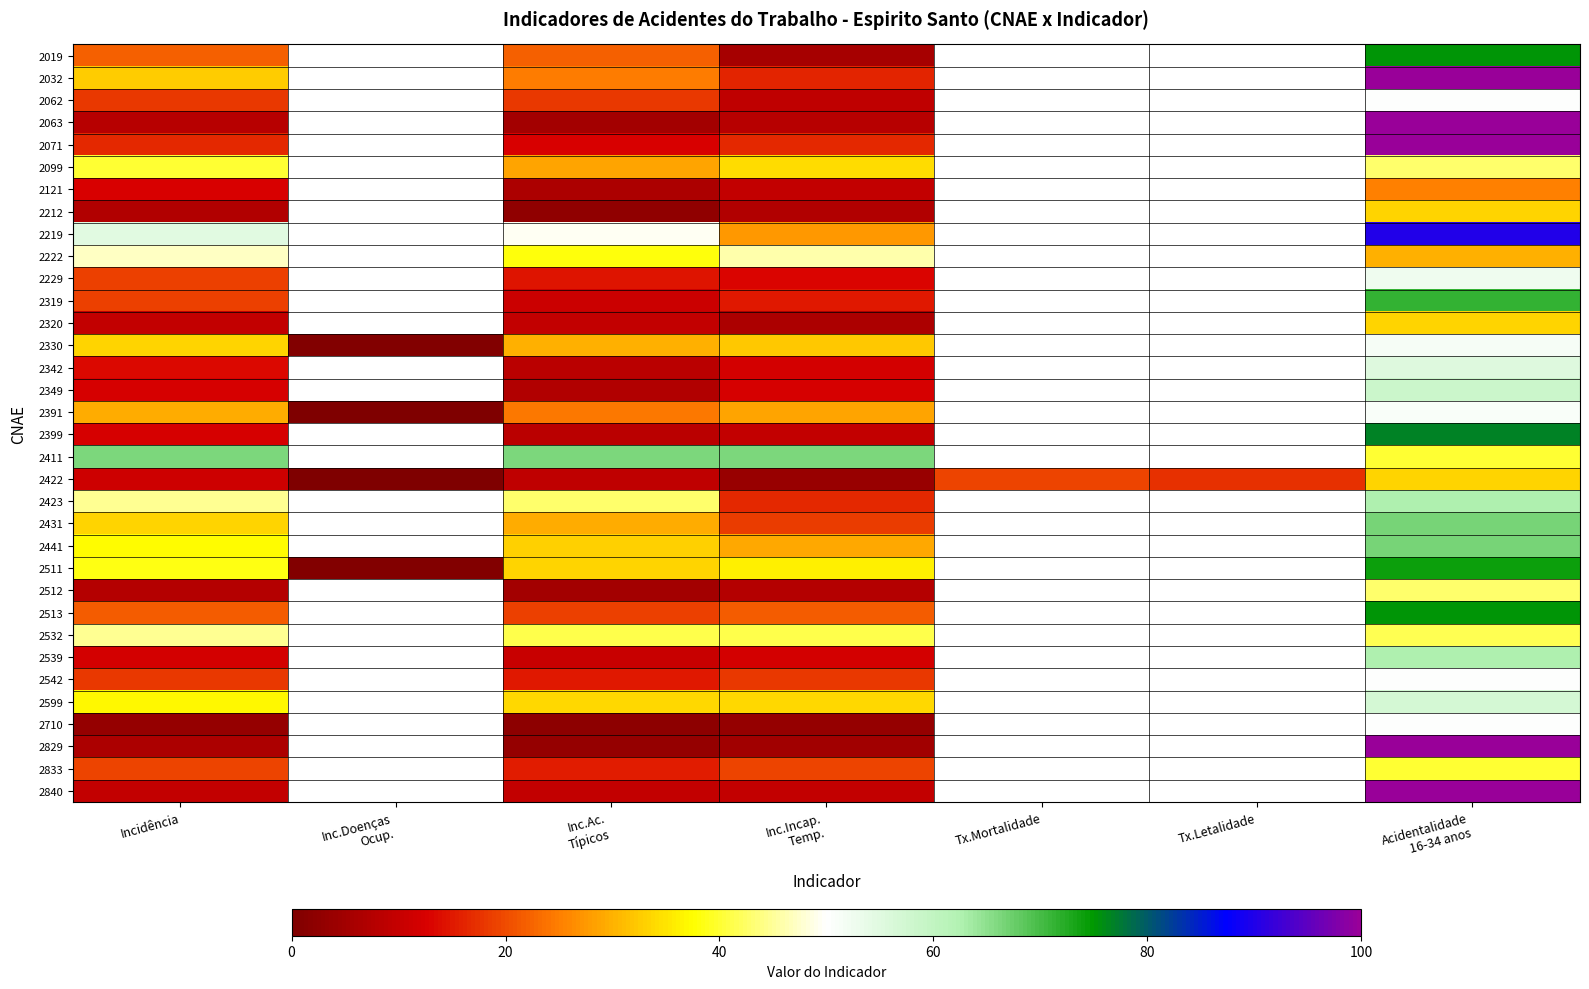

What is the total value across all series at Acidentalidade
16-34 anos?

2057.8